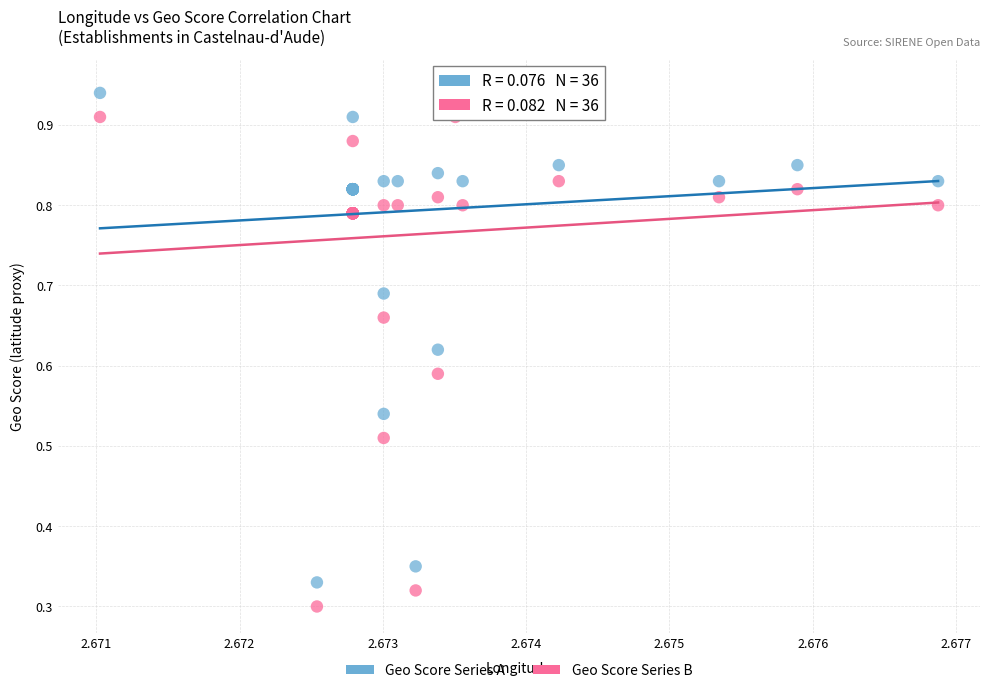

Which series contains the lowest Y value?

Geo Score Series B